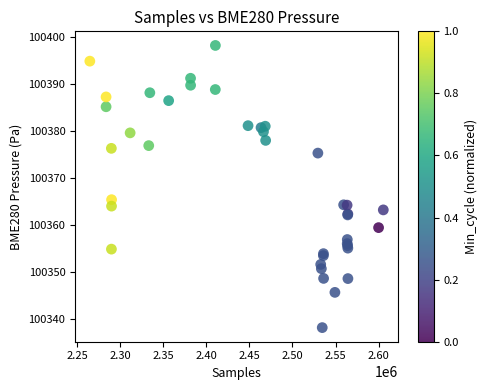

What Y value in the scatter plot is closest to 100368?

100365.4